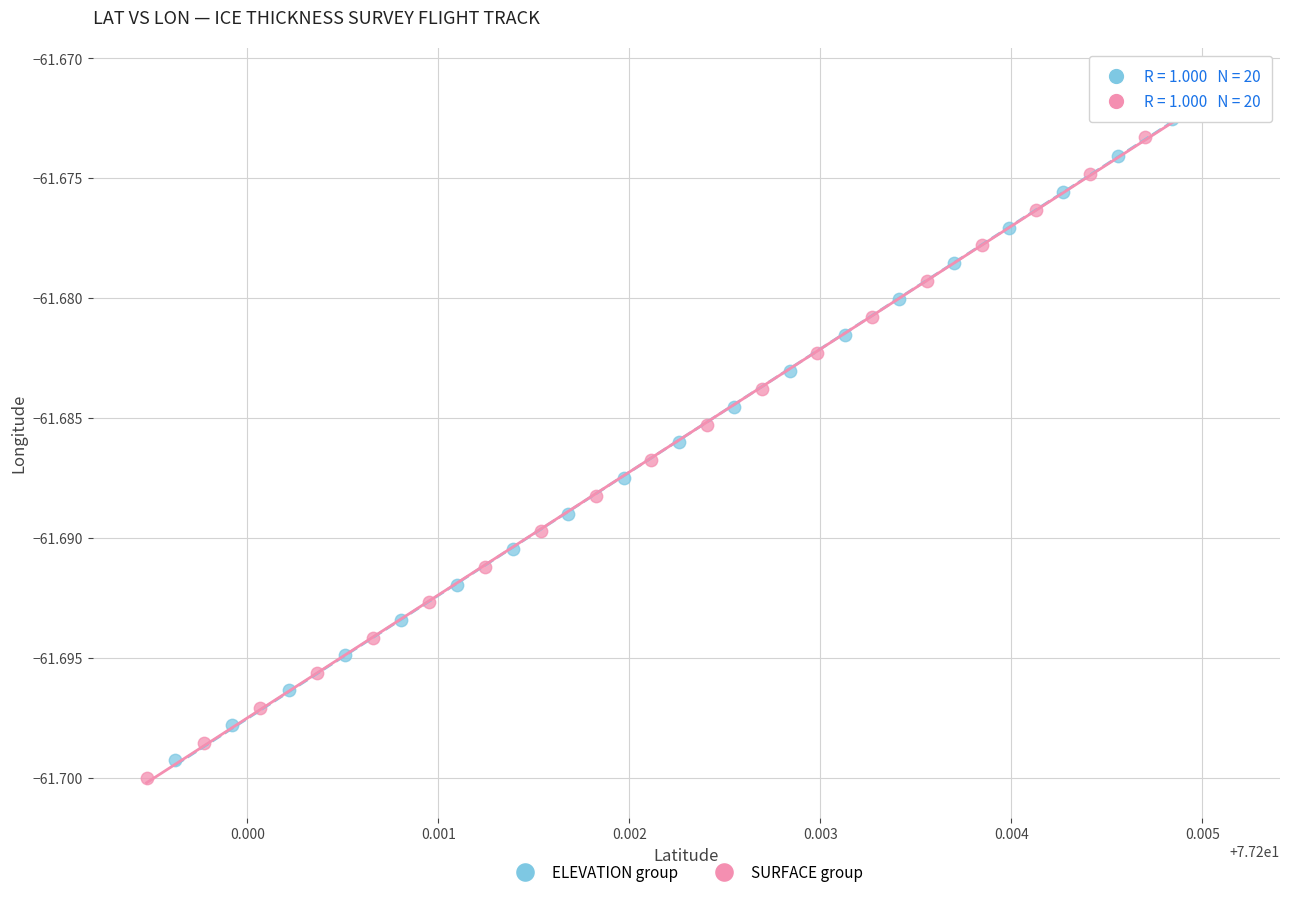

Which series has the widest spread of Y values?

ELEVATION group